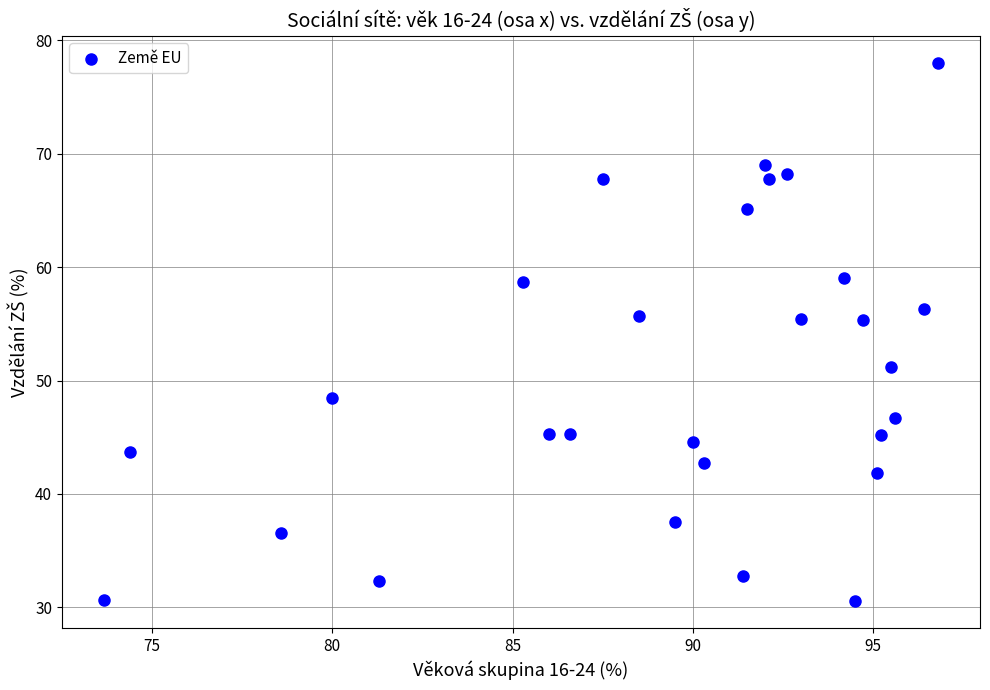

What is the range of X values (max minus min)?

23.1